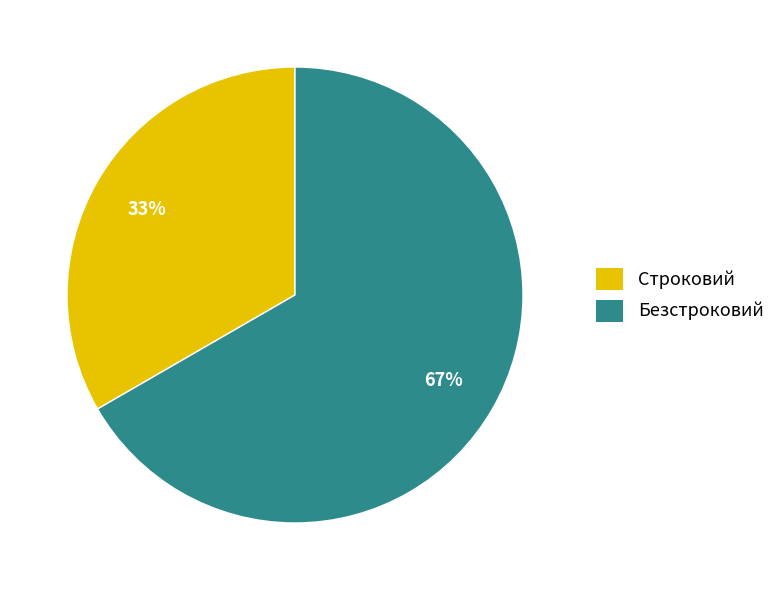

Combined, do Строковий and Безстроковий account for over 50%?

Yes